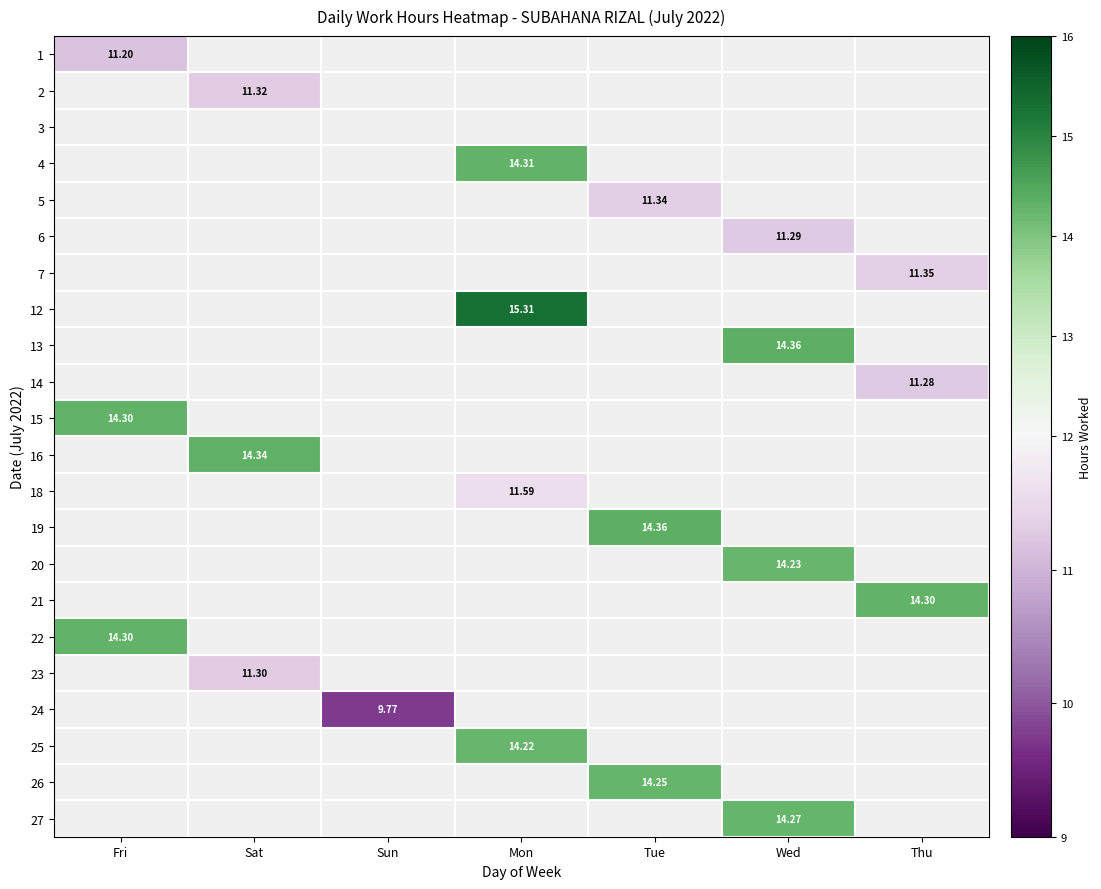

What is the smallest value displayed?

9.8